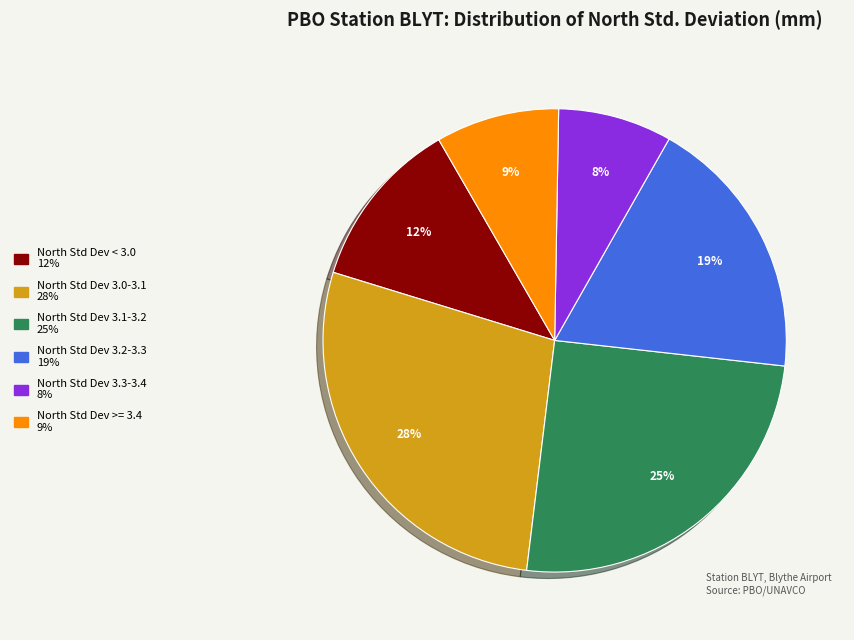

Does any single category account for the majority?

No